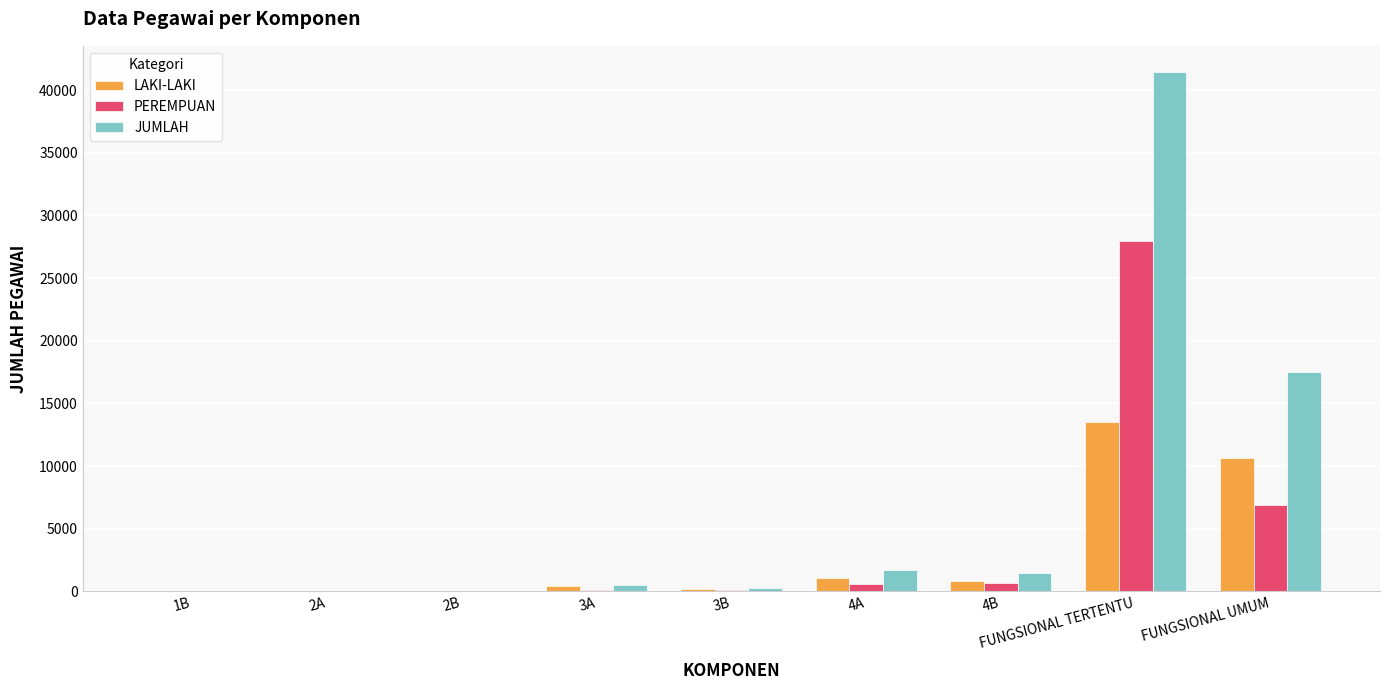

What is the approximate value of PEREMPUAN at FUNGSIONAL TERTENTU?

27925